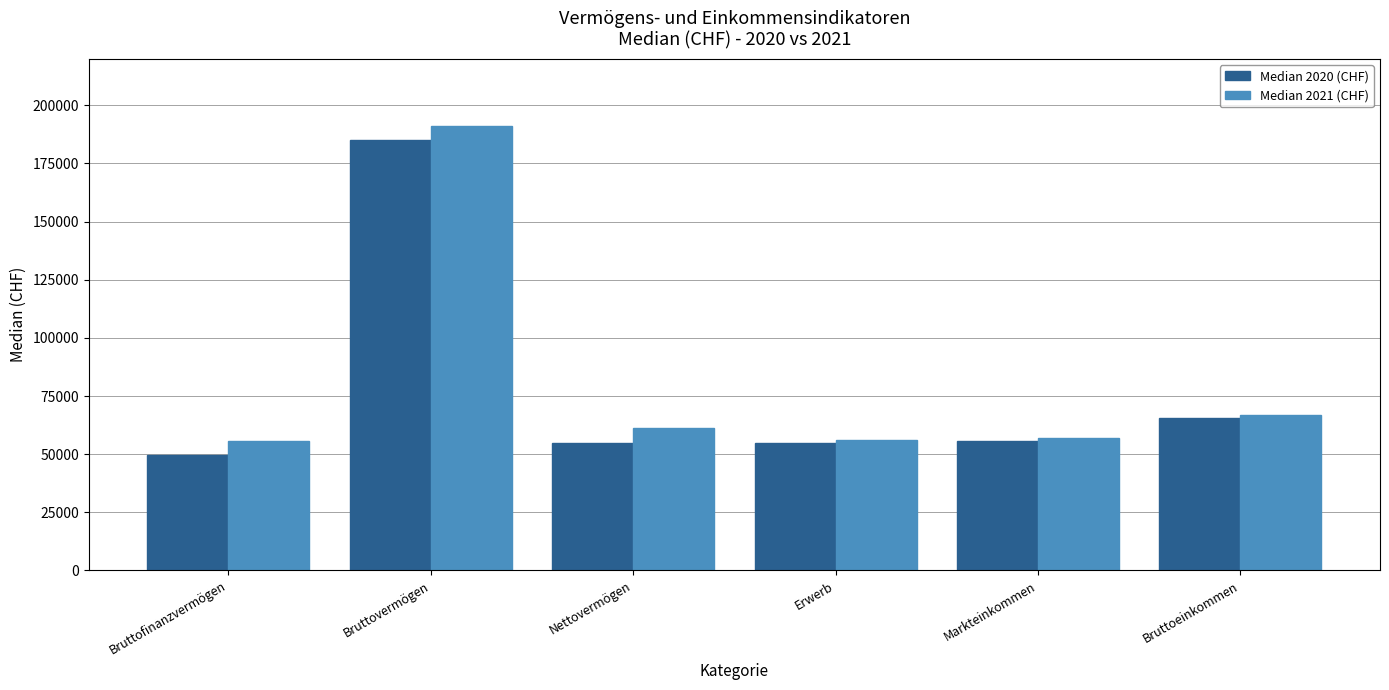

Which series has the largest total across all categories?

Median 2021 (CHF)